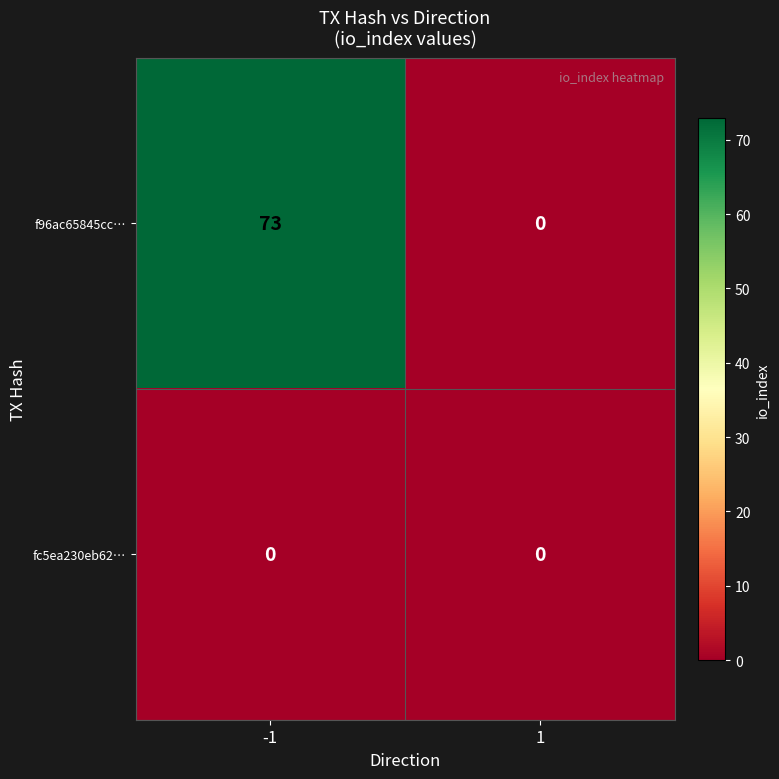

List the series in order of their peak value, highest first.

f96ac65845cc…, fc5ea230eb62…